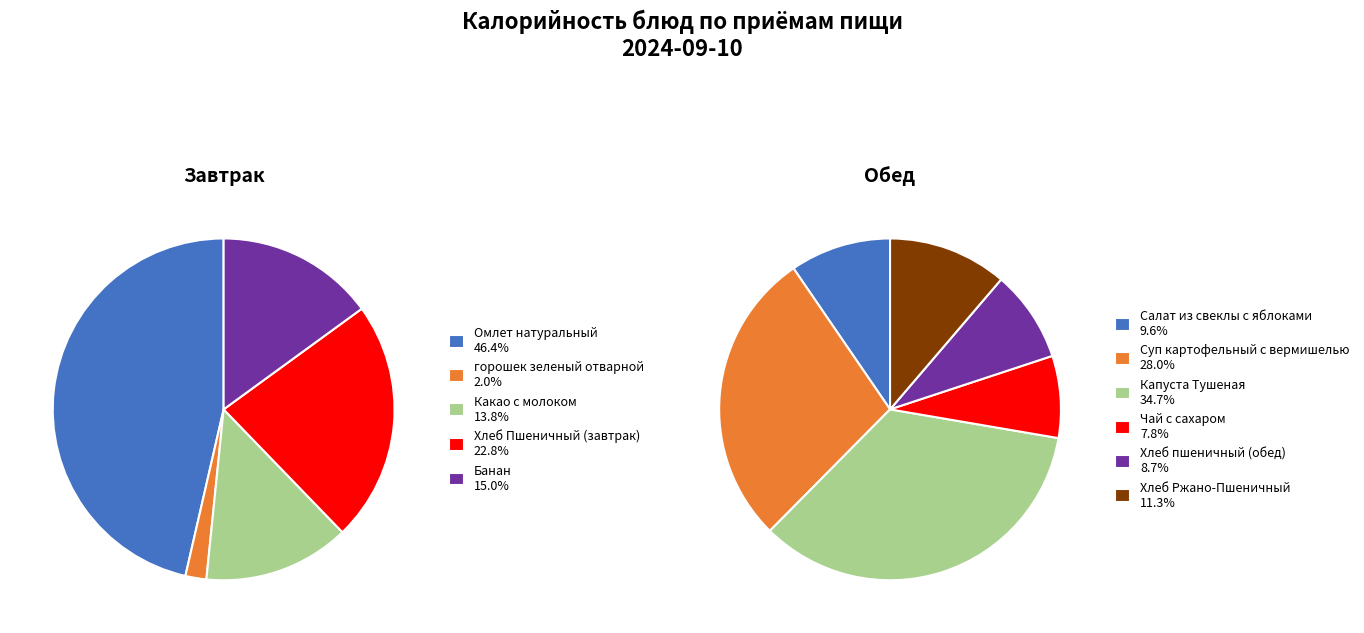

Which has a higher value, Капуста Тушеная or Омлет натуральный?

Омлет натуральный